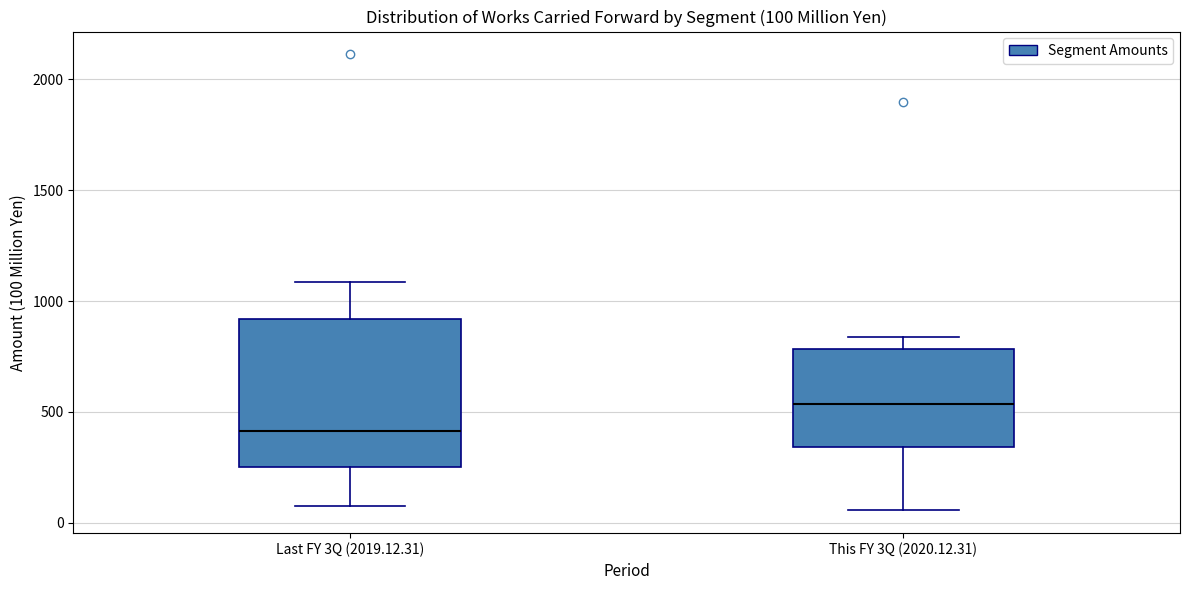

Which box has the highest median line?

This FY 3Q (2020.12.31)